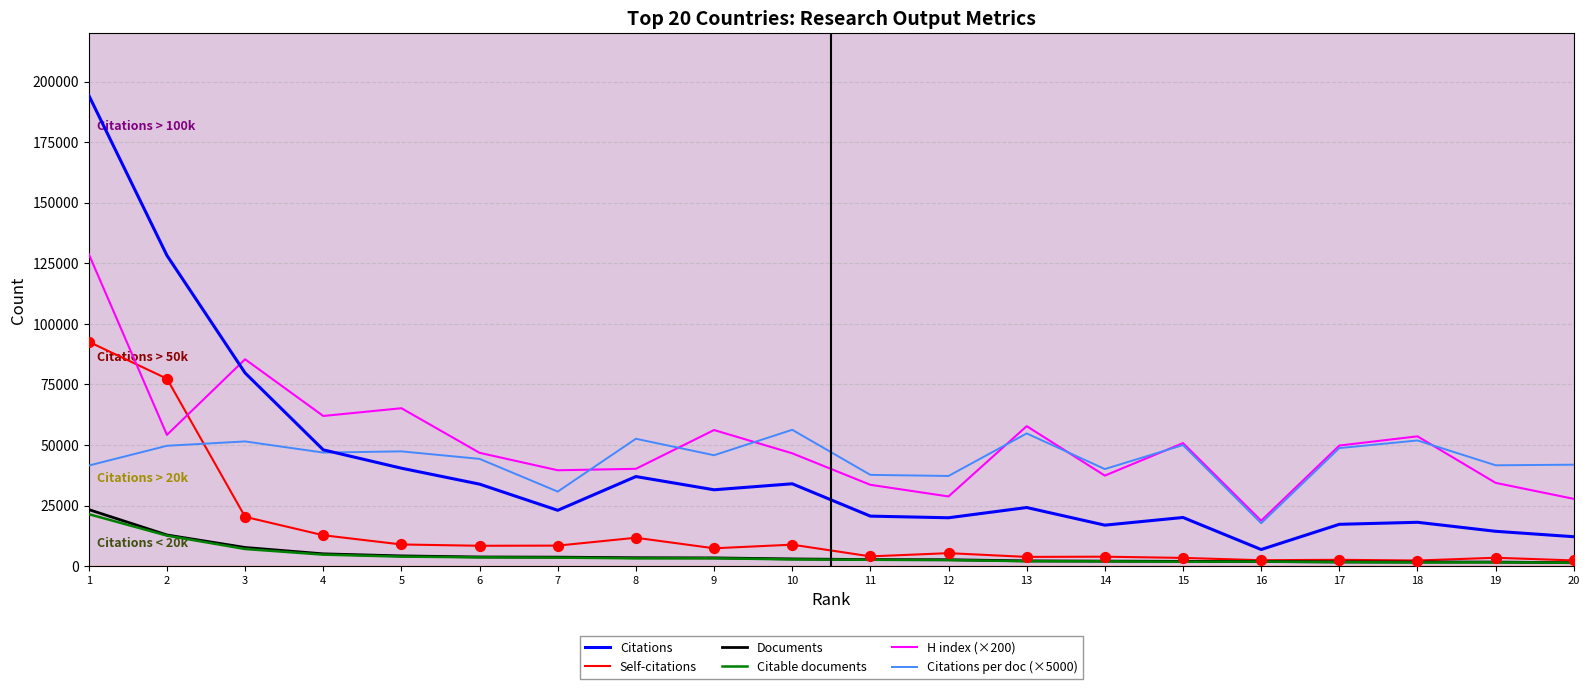

At which category is the sum across all series the highest?

1